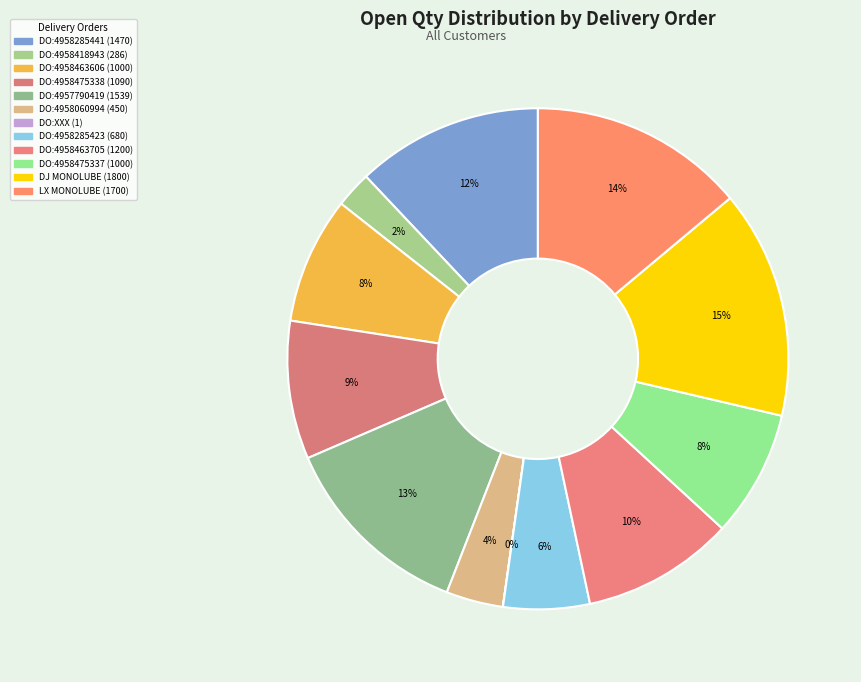

How many slices are in this pie chart?

12